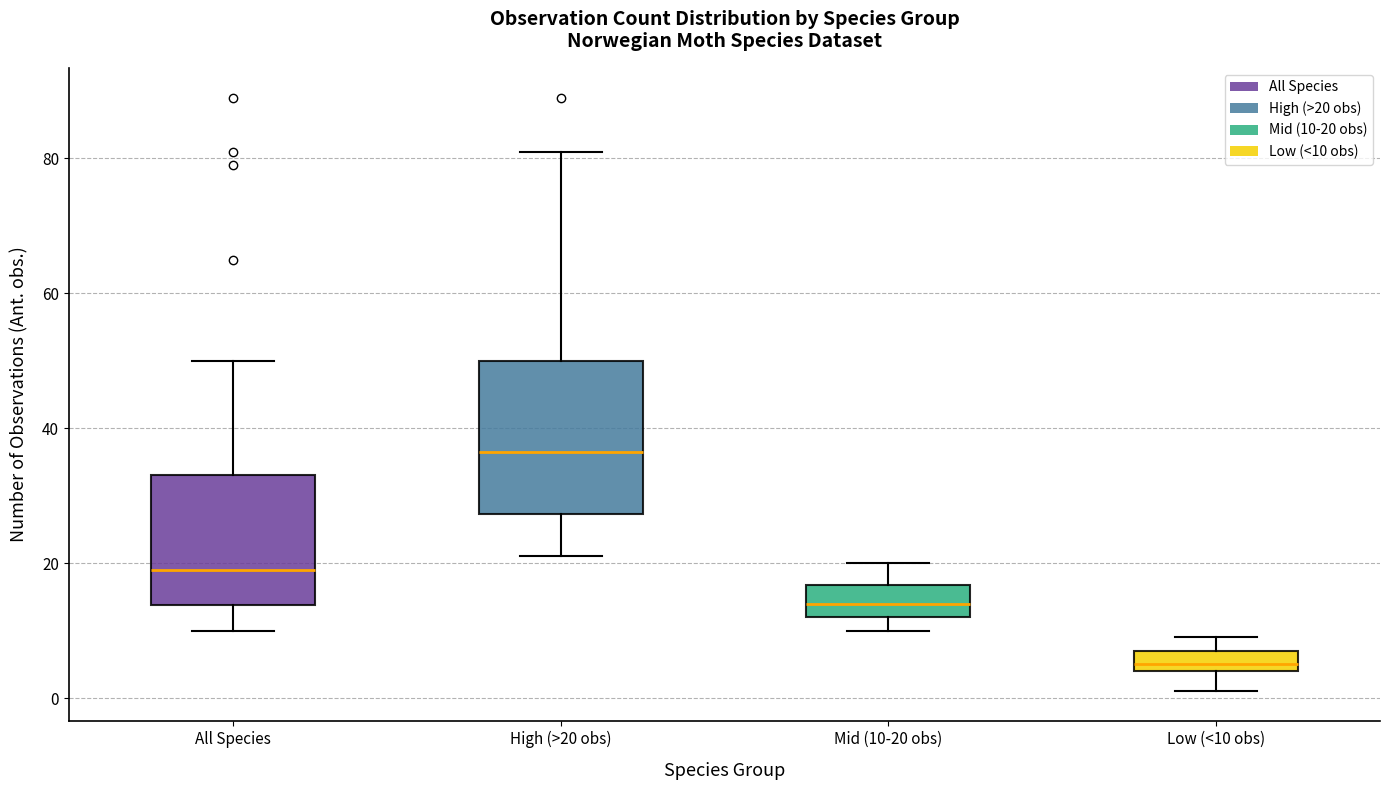

Reading left to right, transcribe this box plot: for each box, give where its median line is, the range the box spans, and where its two whiskers end, as read against the y-axis. The values are not printed on the chart, so give them approximately, as read against the axis.

All Species: median 20, box 14 to 34, whiskers 10 to 50
High (>20 obs): median 36, box 28 to 50, whiskers 22 to 82
Mid (10-20 obs): median 14, box 12 to 16, whiskers 10 to 20
Low (<10 obs): median 6, box 4 to 8, whiskers 2 to 10